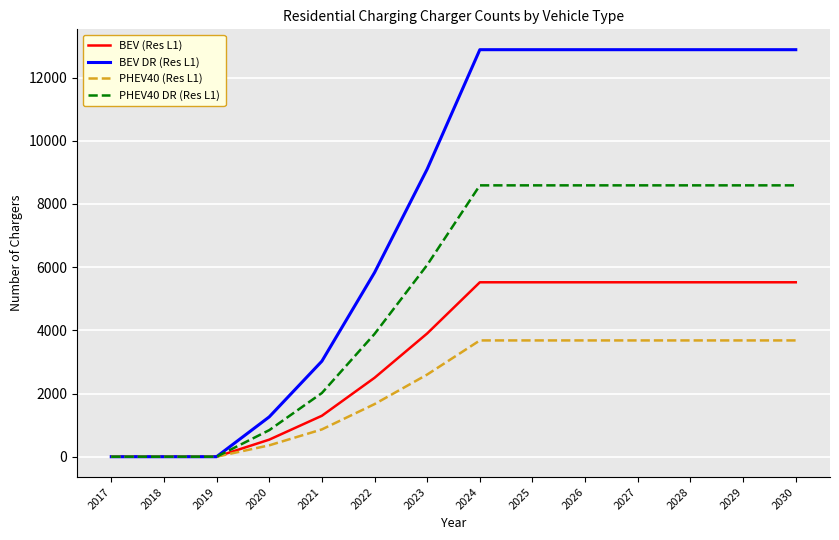

Where is PHEV40 (Res L1) nearest to the value 1840?

2022